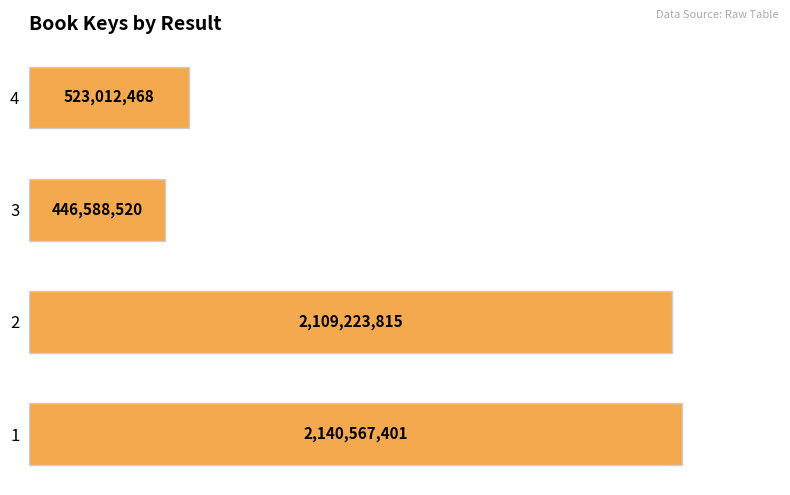

Does the chart contain stacked bars?

No